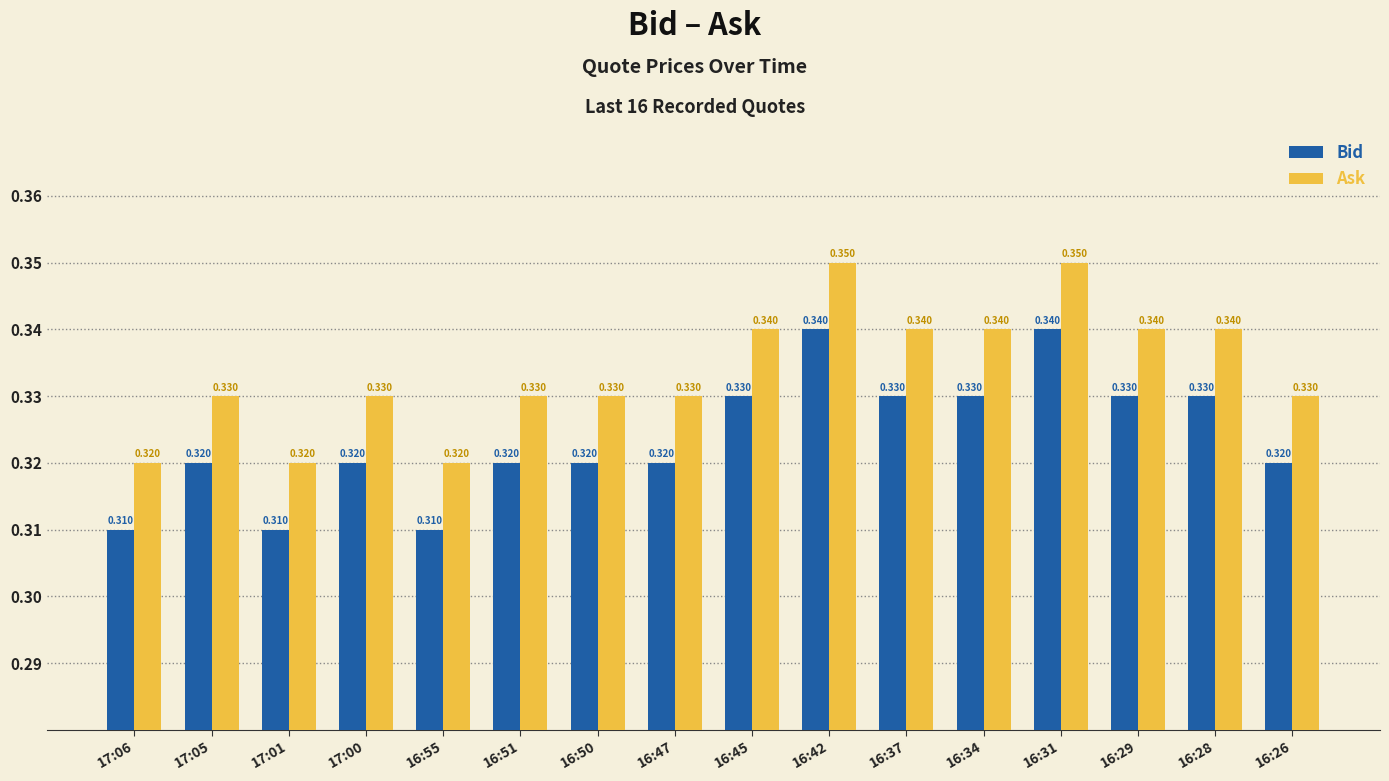

List the series in order of their peak value, highest first.

Ask, Bid